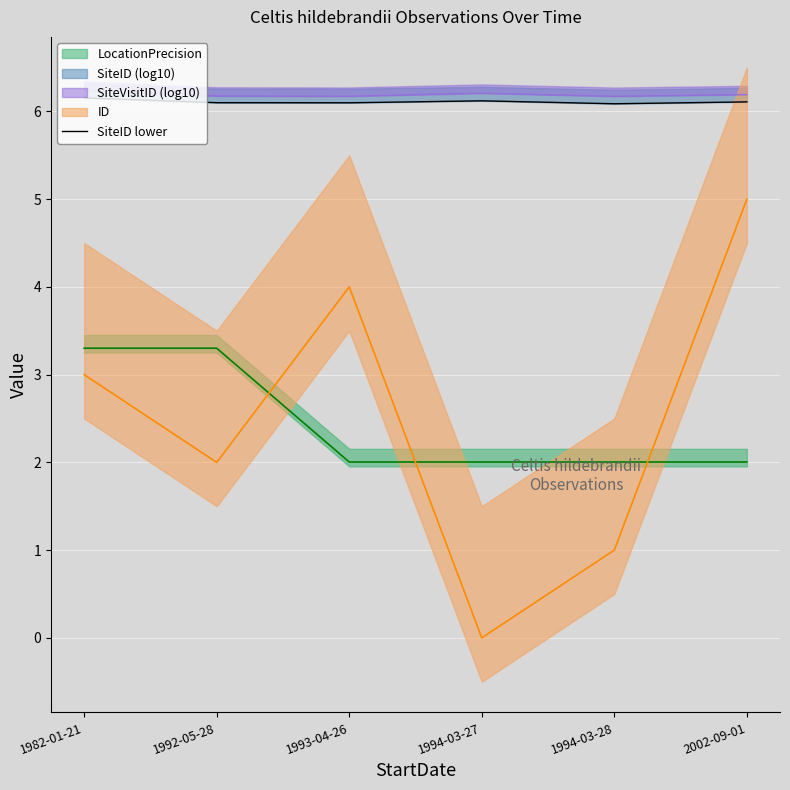

What is the maximum value shown in the chart?

6.2